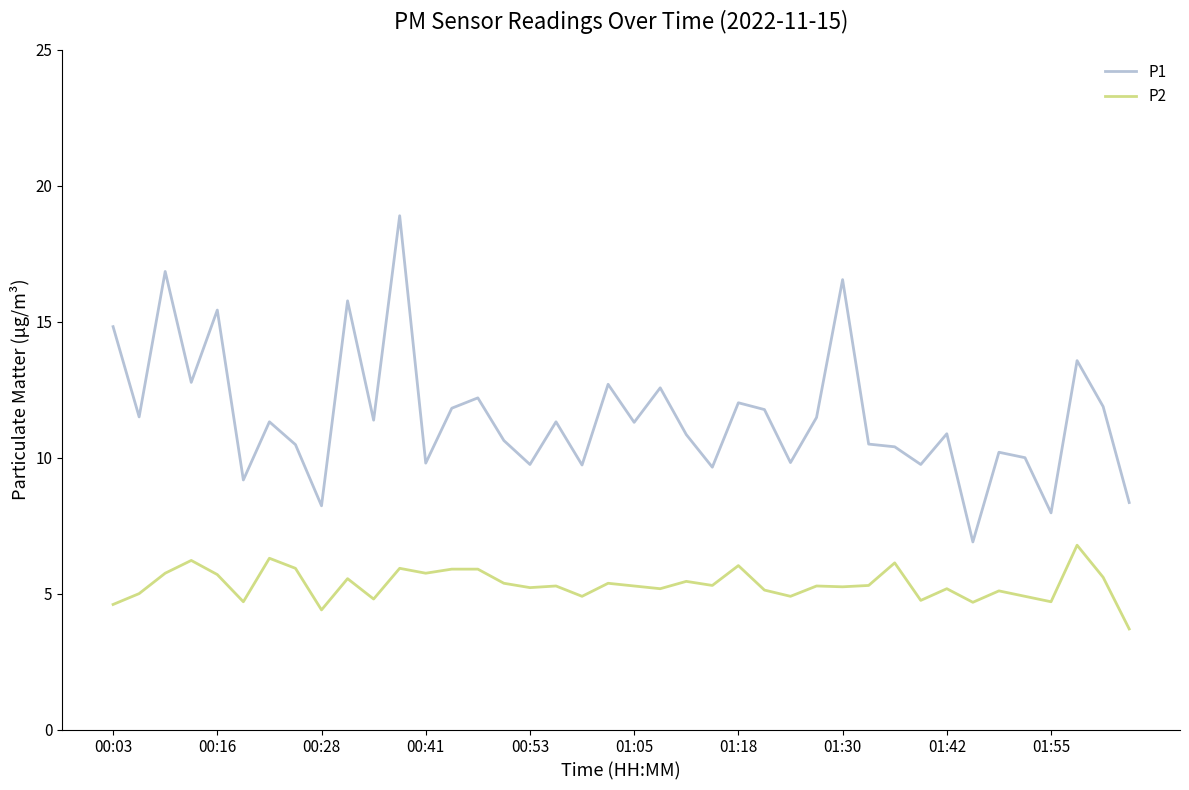

Rank the series by their average value, from highest to lowest.

P1, P2